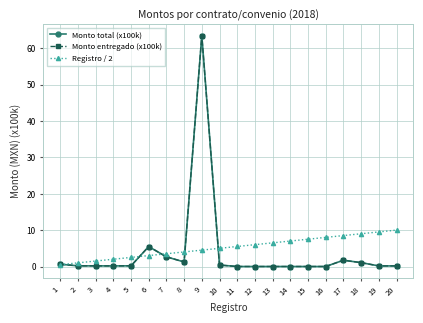

Does the chart have visible grid lines?

Yes